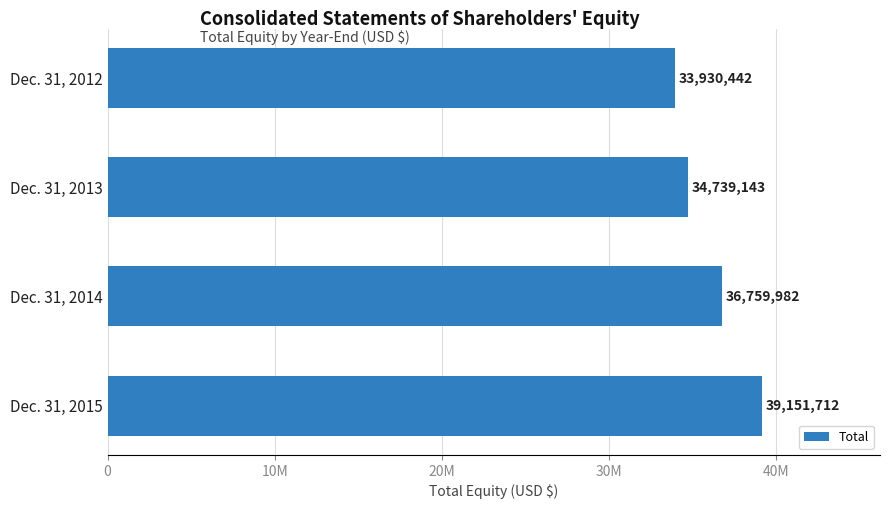

What is the sum of all values?

144581279